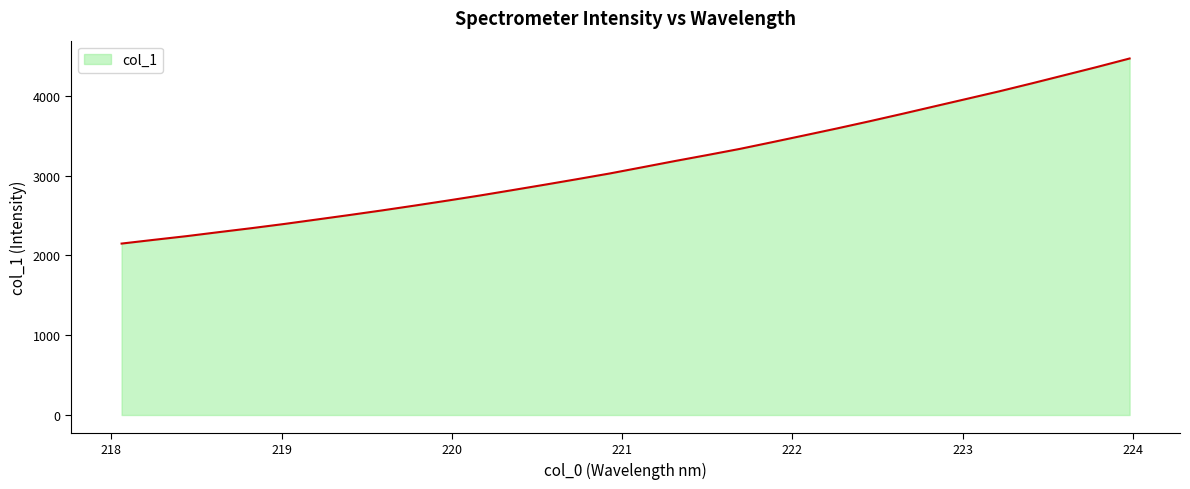

What is the greatest value displayed?

4468.4